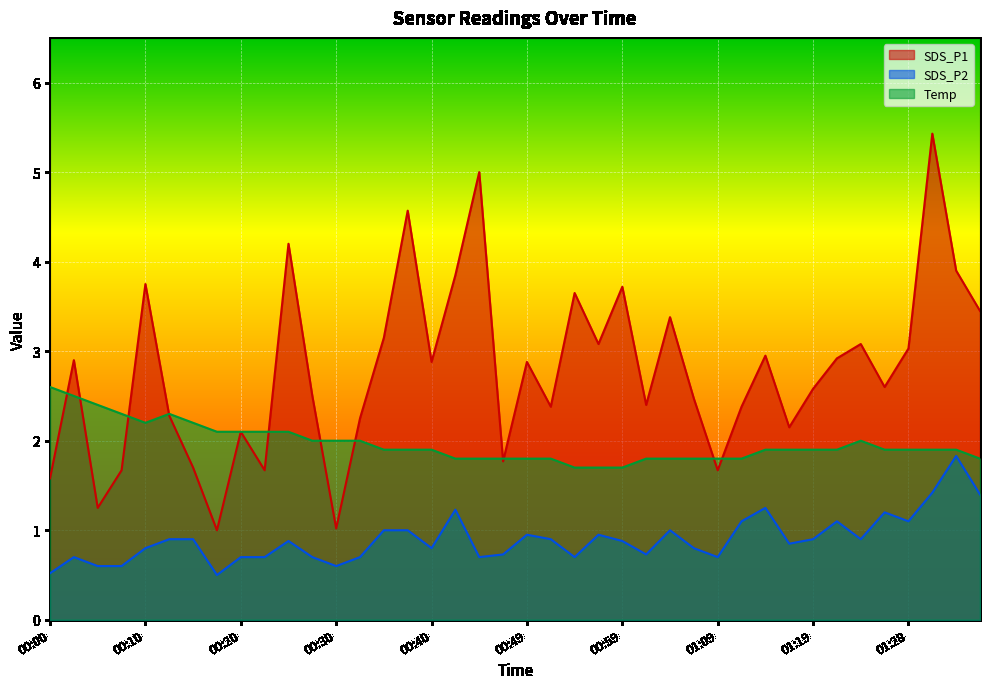

What is the spread (max minus min) of values at 01:16?

1.3